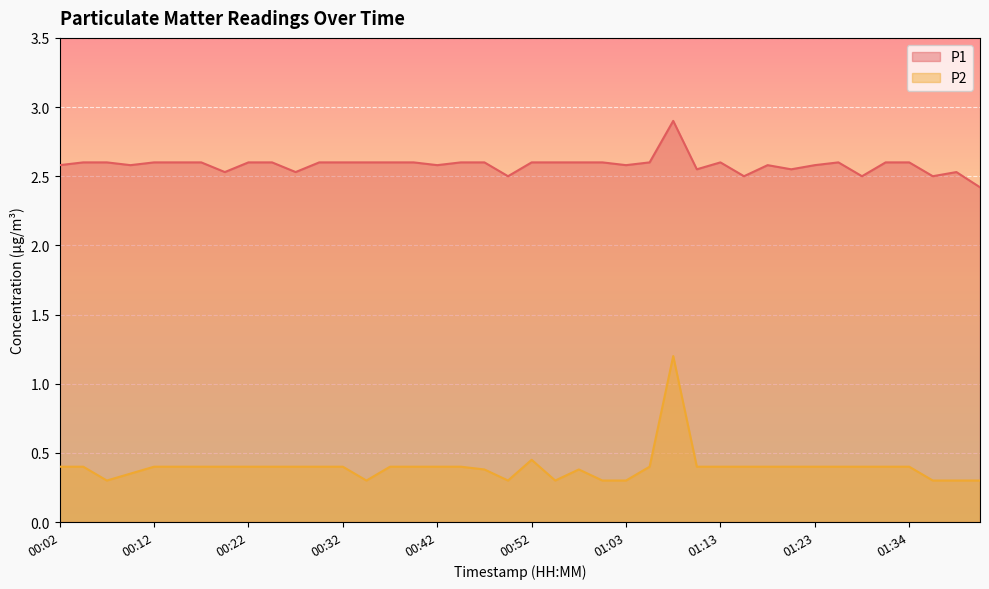

Is it true that P2 equals 0.4 at 01:11?

True